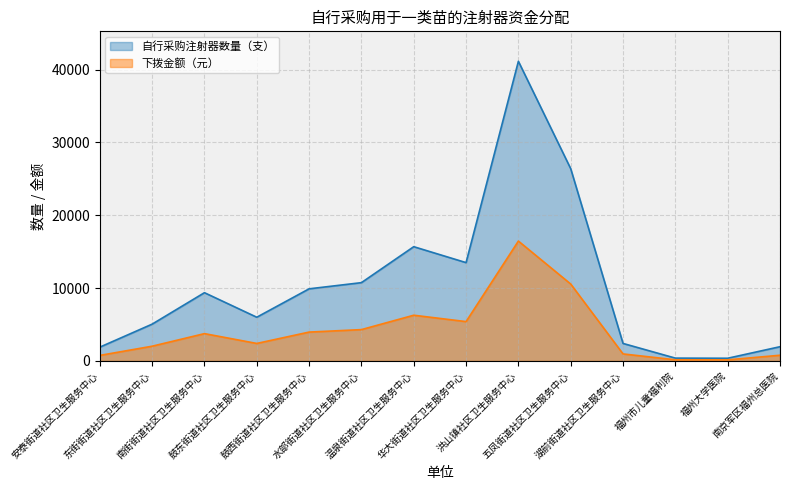

How many lines are shown in the chart?

2